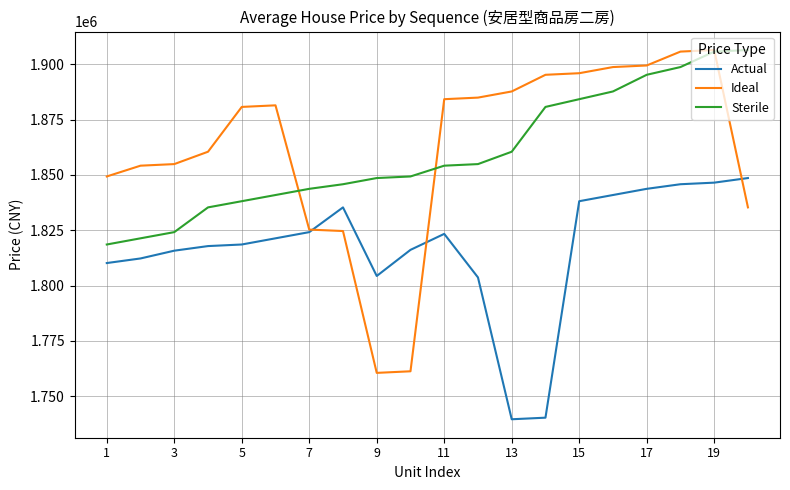

True or false: Sterile and Actual cross at least once.

False